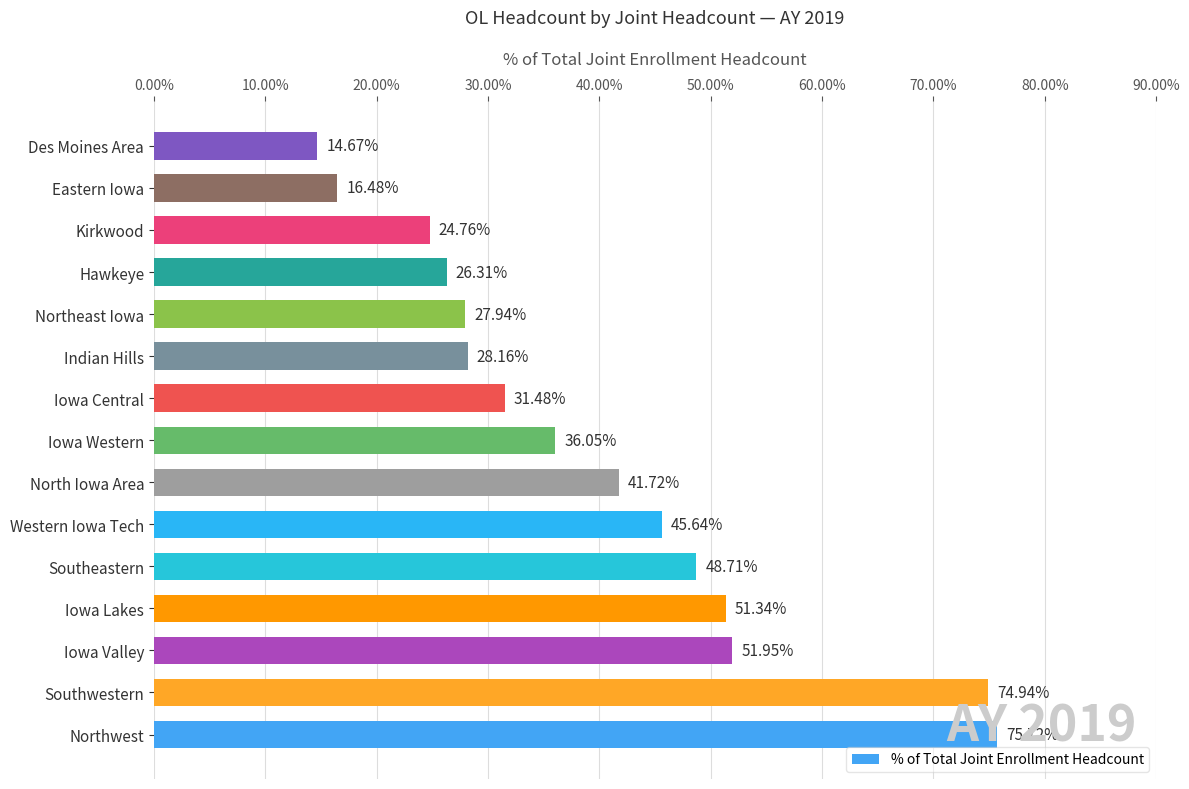

Rank the categories by value from lowest to highest.

Des Moines Area, Eastern Iowa, Kirkwood, Hawkeye, Northeast Iowa, Indian Hills, Iowa Central, Iowa Western, North Iowa Area, Western Iowa Tech, Southeastern, Iowa Lakes, Iowa Valley, Southwestern, Northwest